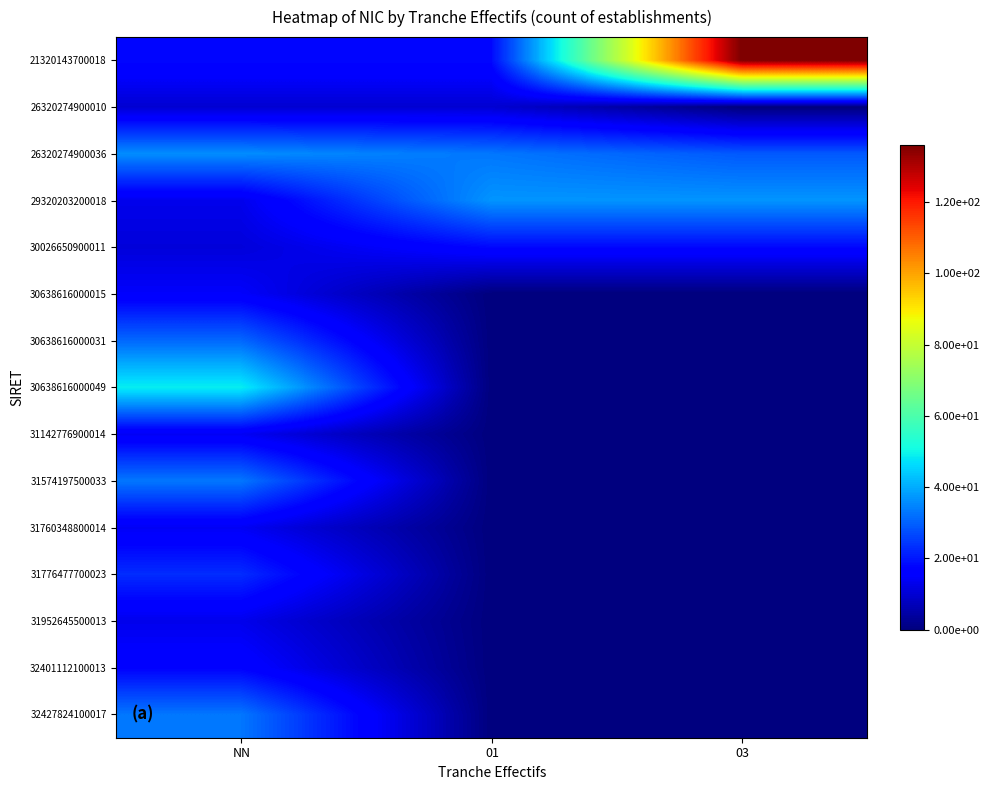

Count the number of categories in the chart.

3